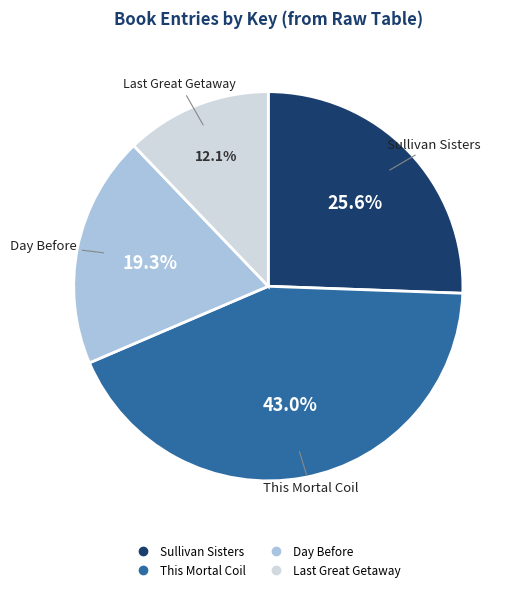

Combined, what portion of the pie is Day Before and Sullivan Sisters?

44.9%